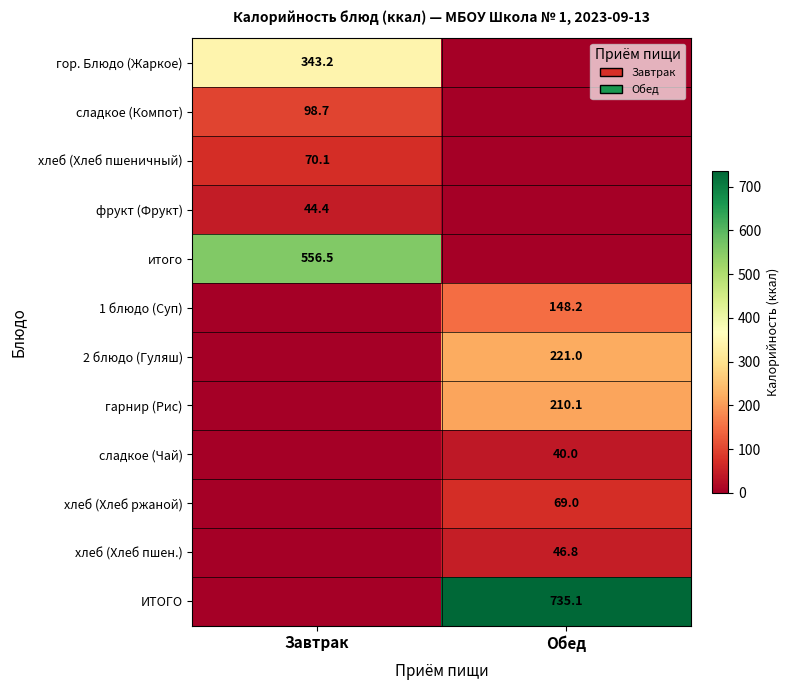

Is the value of ИТОГО at Обед greater than the value of 2 блюдо (Гуляш) at Обед?

Yes